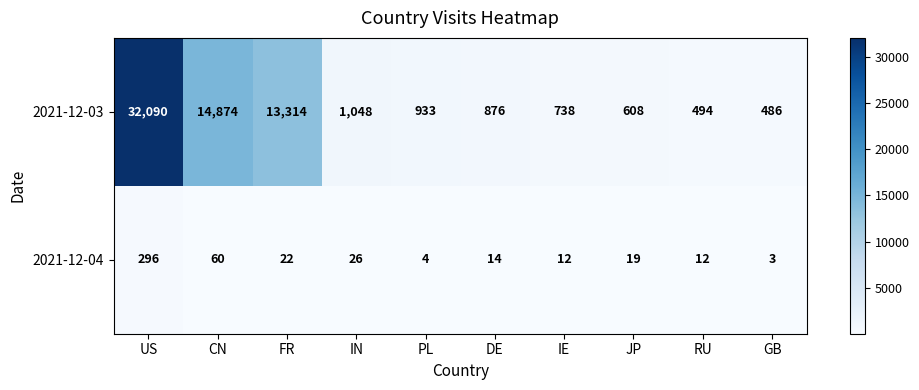

How many categories are shown in the chart?

10